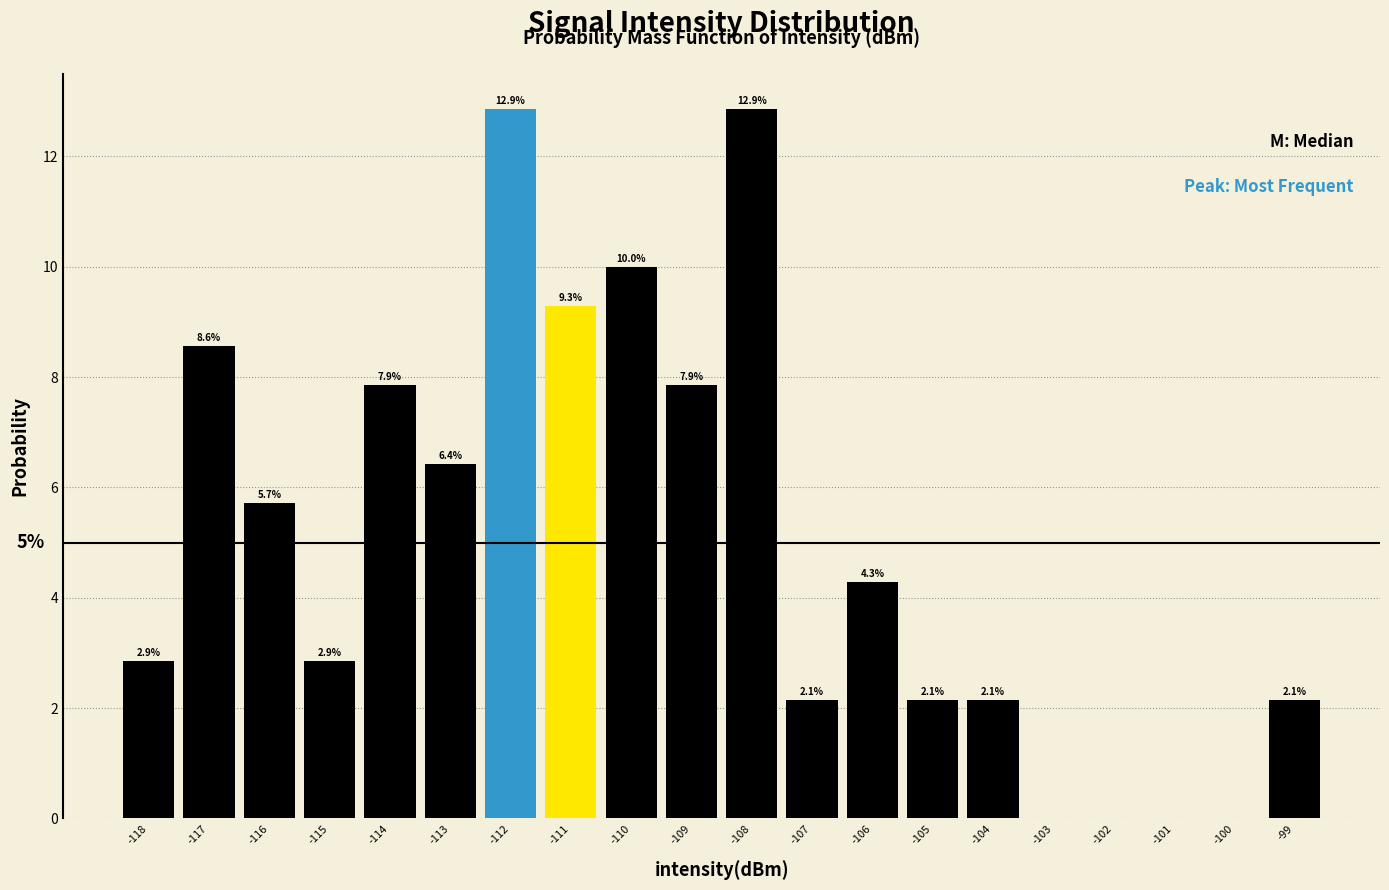

Reading left to right, transcribe all the data shown in this chart.

-118=2.9	-117=8.6	-116=5.7	-115=2.9	-114=7.9	-113=6.4	-112=12.9	-111=9.3	-110=10.0	-109=7.9	-108=12.9	-107=2.1	-106=4.3	-105=2.1	-104=2.1	-103=0.0	-102=0.0	-101=0.0	-100=0.0	-99=2.1